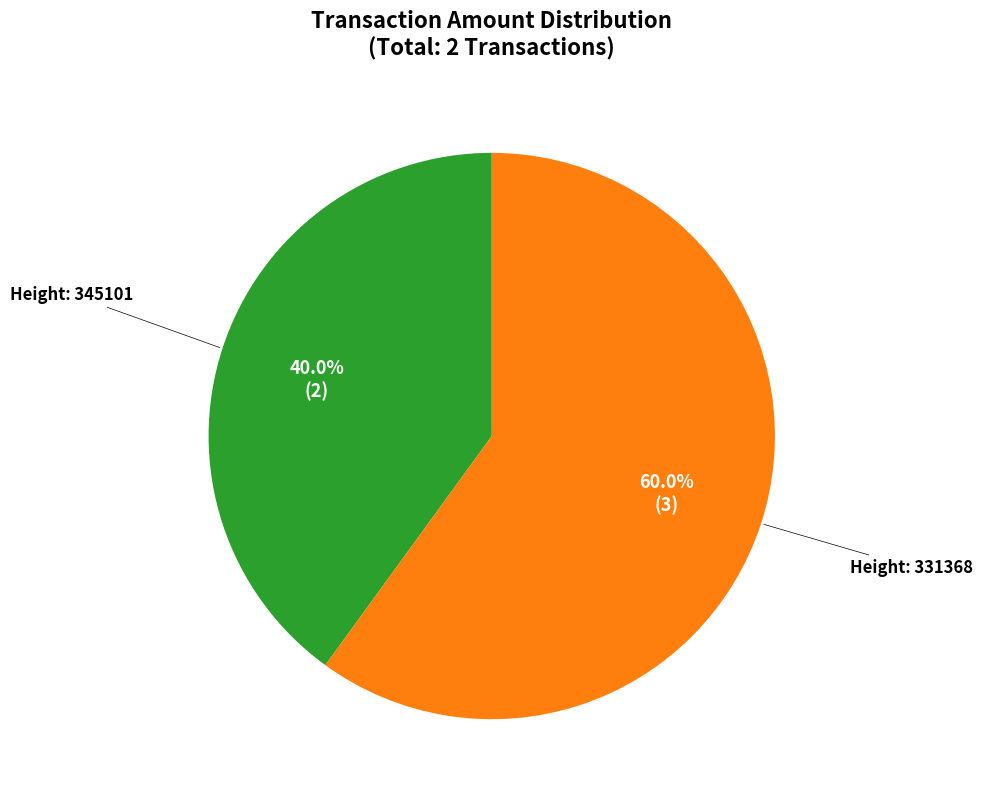

Which slice represents more than half of the pie?

Height: 331368